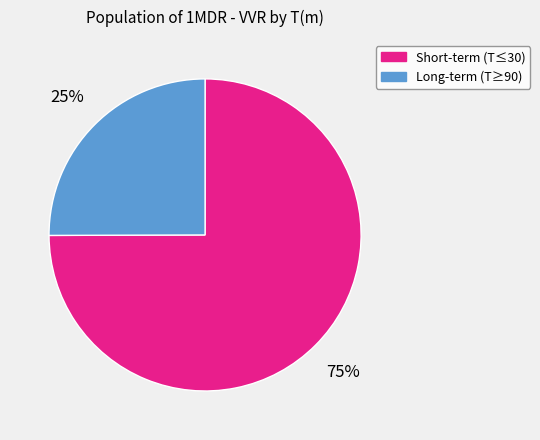

To the nearest percent, what is the average slice percentage?

50%